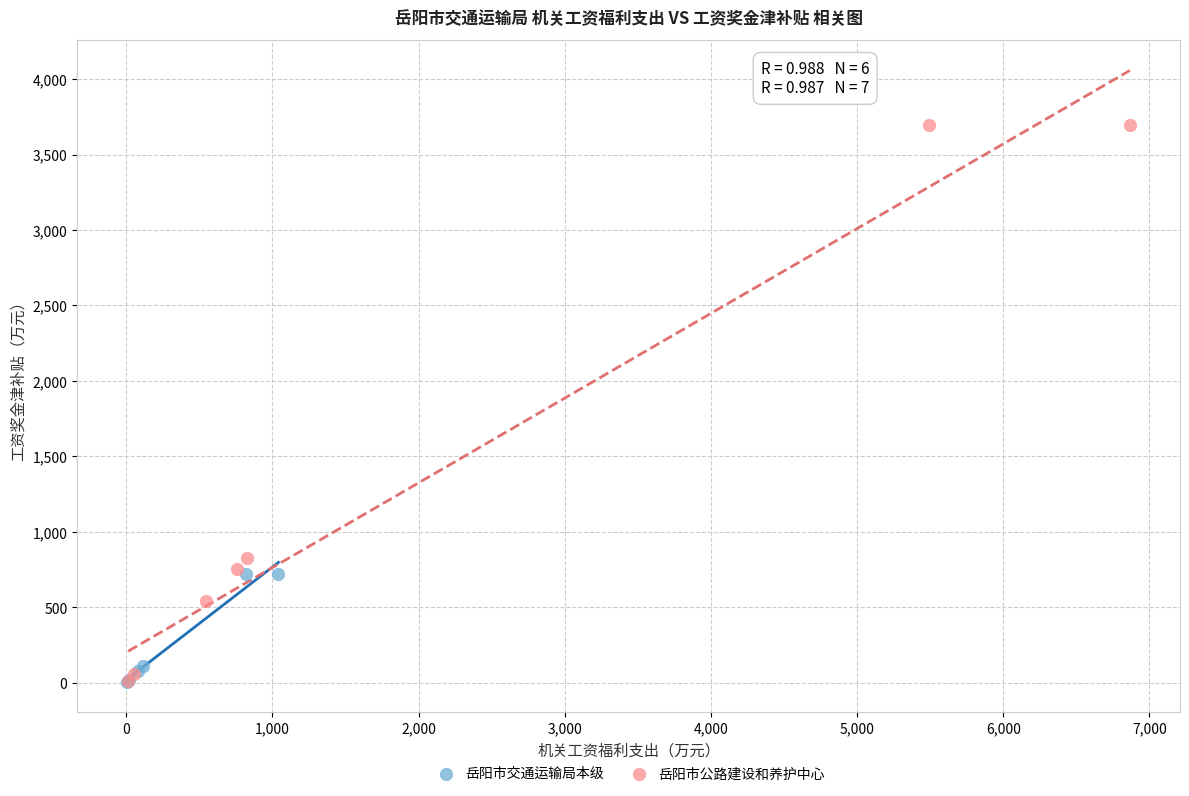

Which series reaches the maximum Y coordinate?

岳阳市公路建设和养护中心